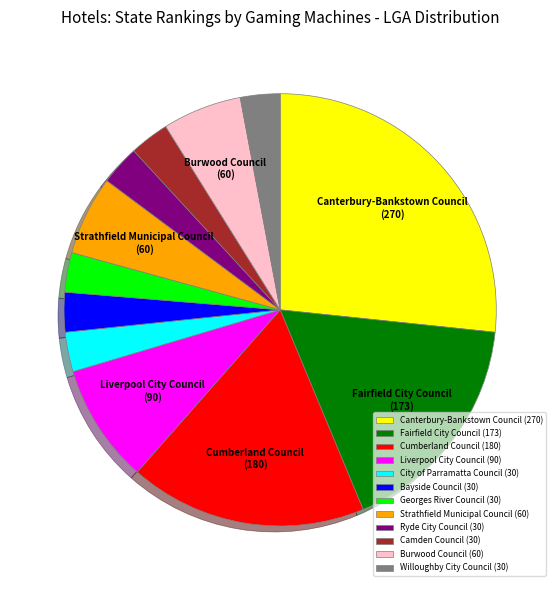

Which slice is the largest?

Canterbury-Bankstown Council